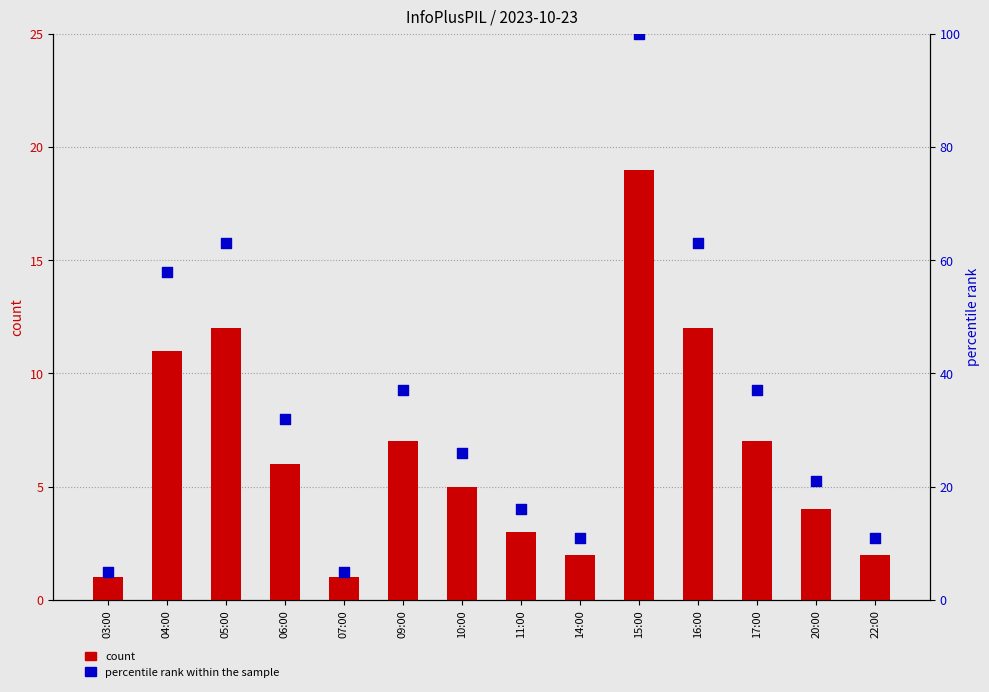

What are all the series names shown in the legend?

count, percentile rank within the sample